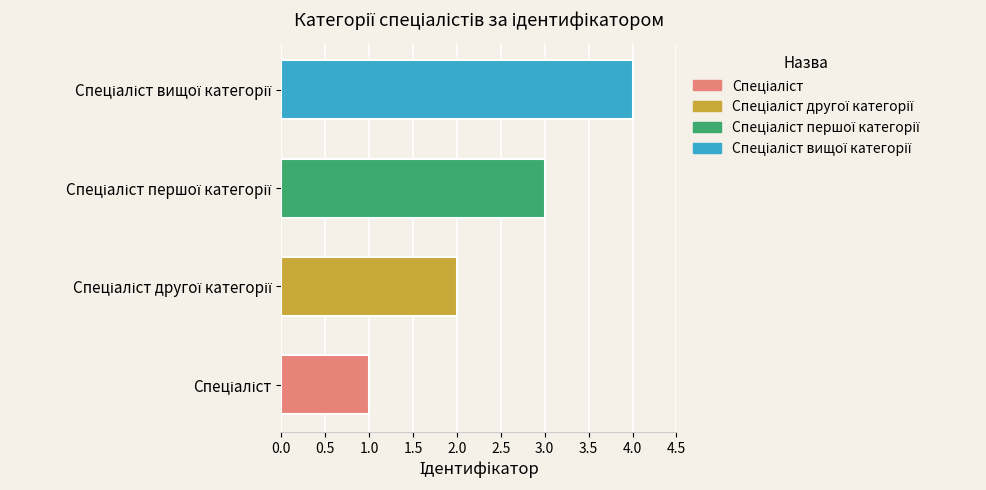

What is the maximum value shown in the chart?

4